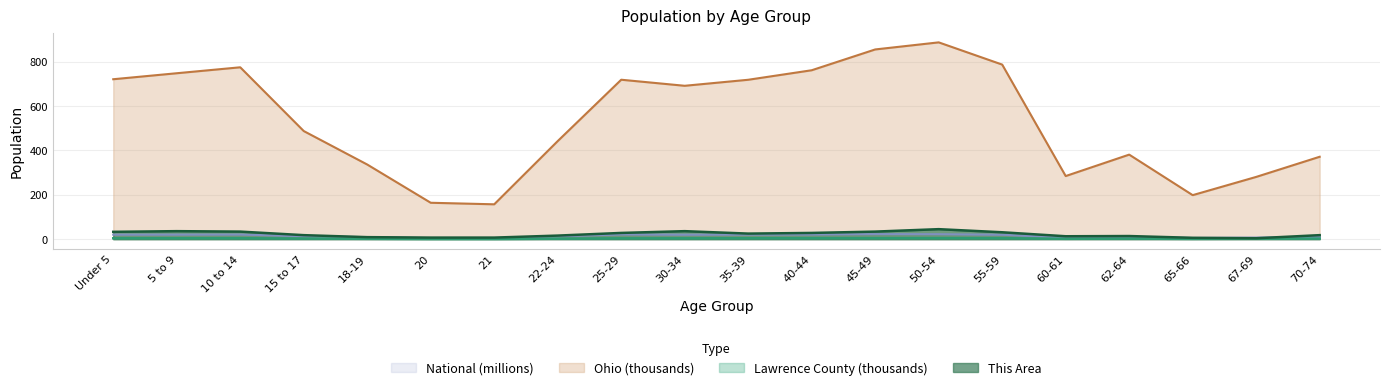

What is the total value across all series at 10 to 14?

833.5